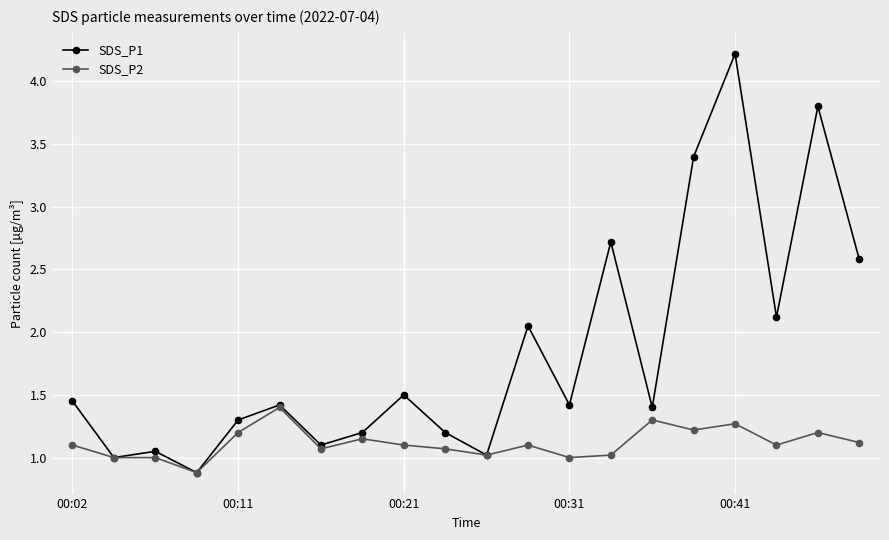

Which series has the largest total across all categories?

SDS_P1